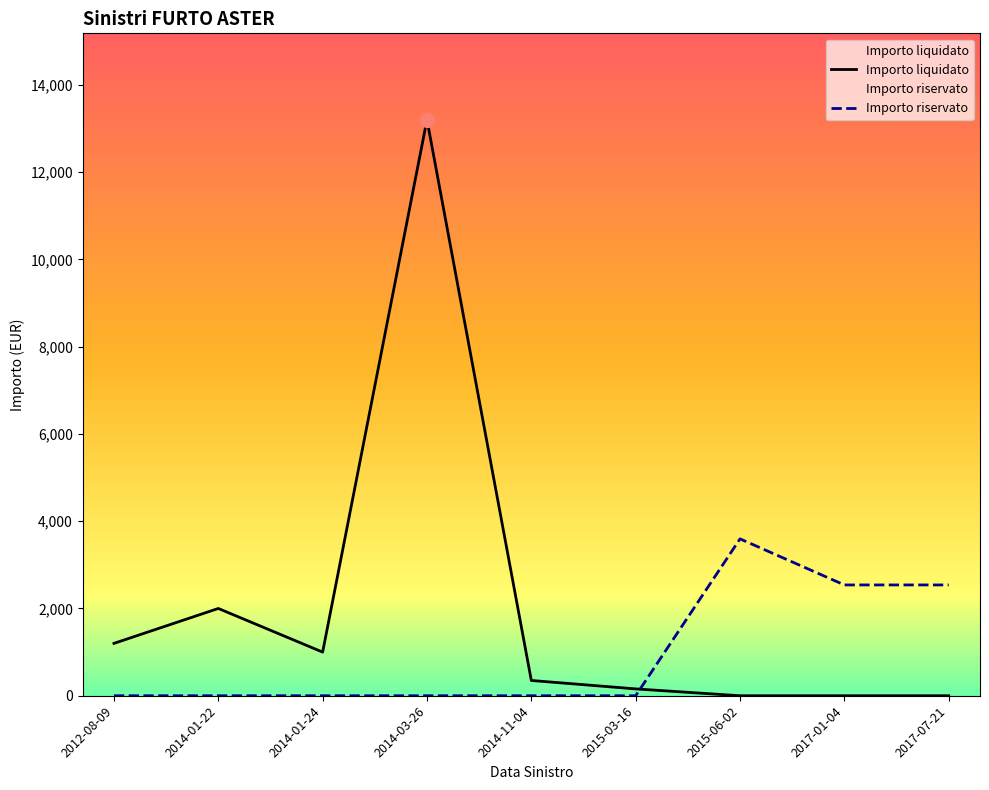

True or false: Importo riservato has more than 0 interior local peaks.

True